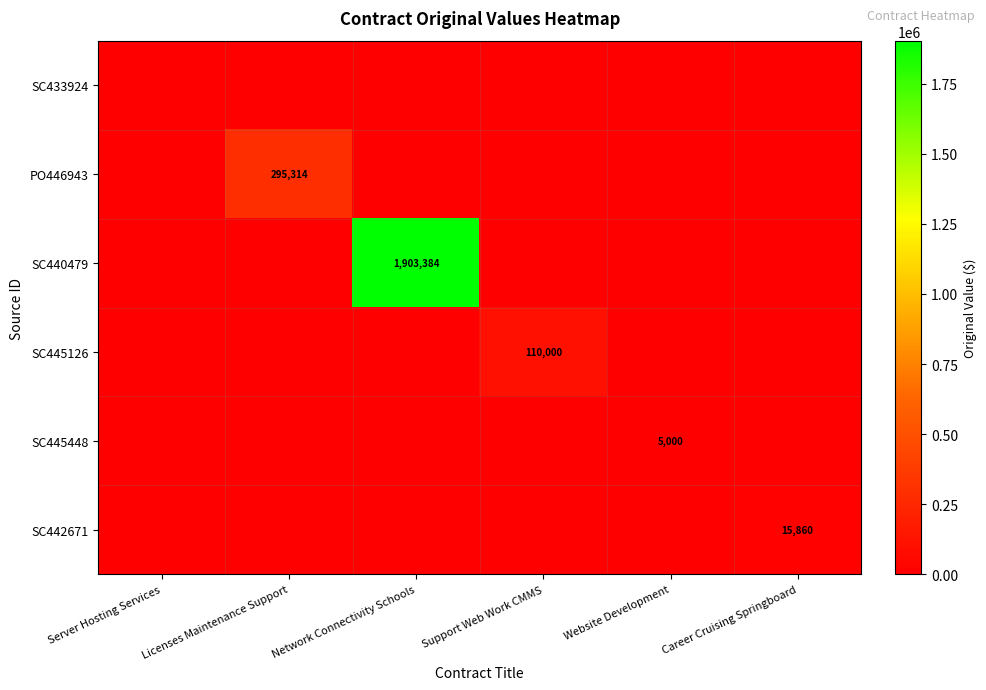

What is the spread (max minus min) of values at Support Web Work CMMS?

110000.0